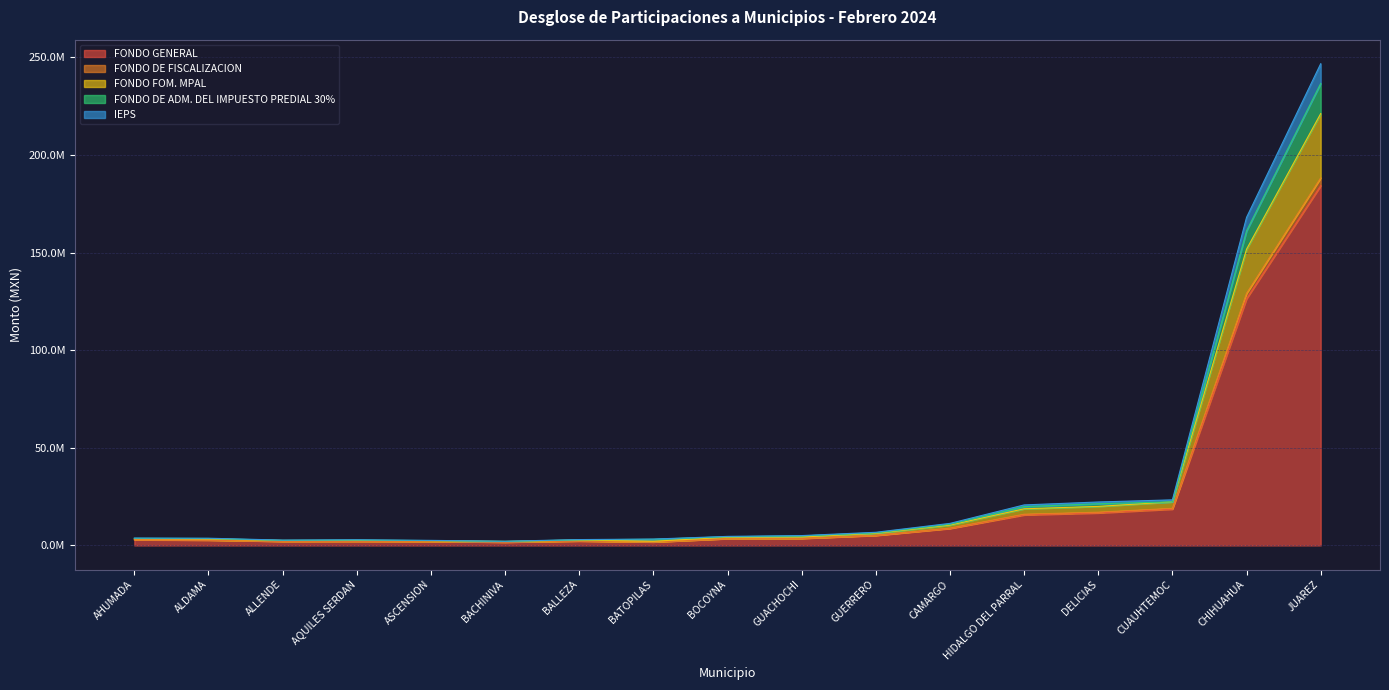

At which category does IEPS reach its first local valley?

ALLENDE